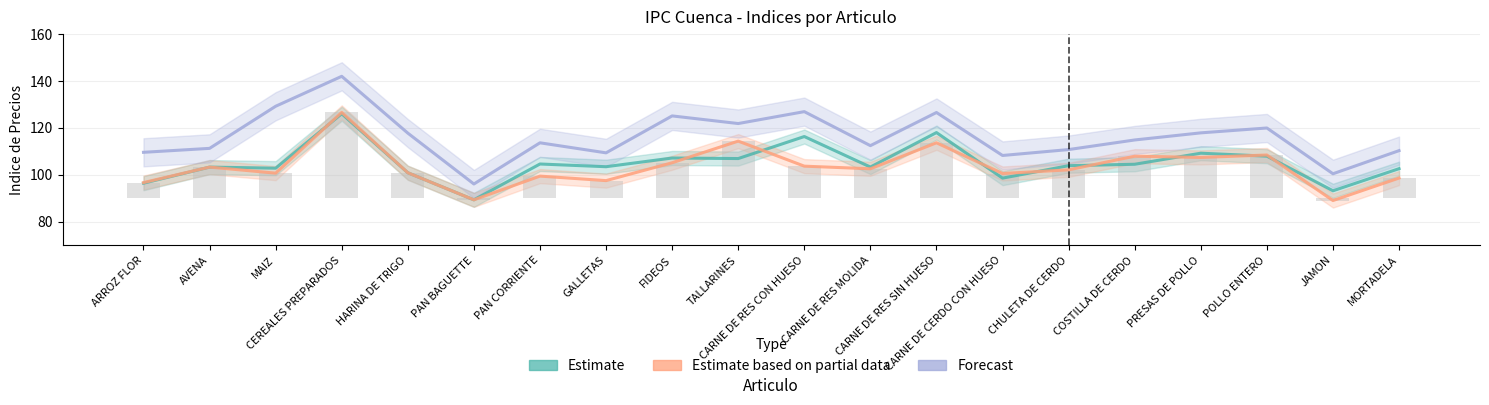

What is the minimum value shown in the chart?

88.9